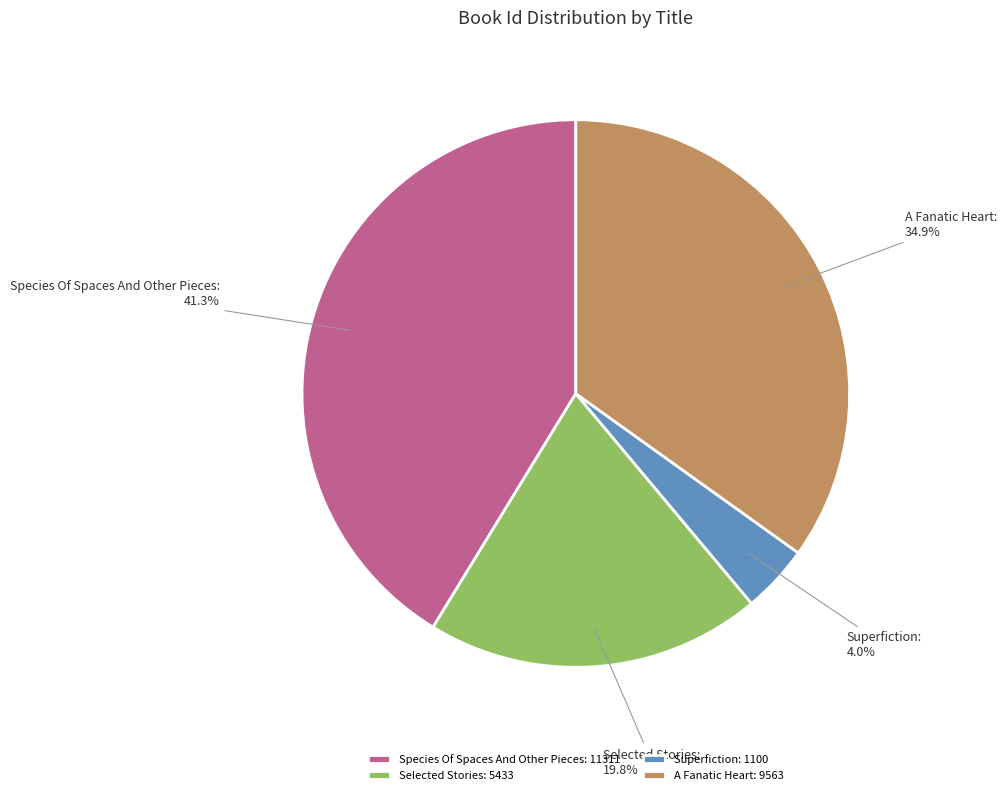

What percentage is the Selected Stories slice, to the nearest percent?

20%